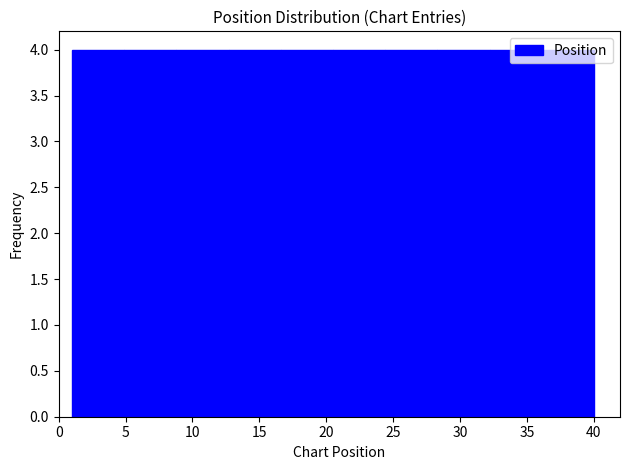

Reading left to right, transcribe this chart: for each bar, give the range it covers on the x-axis and its height. Neither the bar edges nor the heights are printed on the chart, so give them approximately, as read against the axes.

1.0 to 4.9: 4
4.9 to 8.8: 4
8.8 to 12.7: 4
12.7 to 16.6: 4
16.6 to 20.5: 4
20.5 to 24.4: 4
24.4 to 28.3: 4
28.3 to 32.2: 4
32.2 to 36.1: 4
36.1 to 40.0: 4